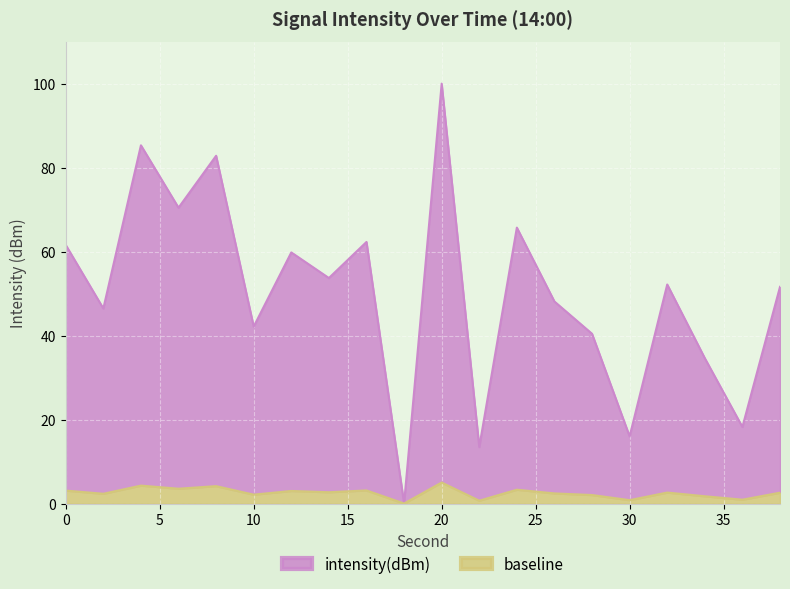

What is the maximum value shown in the chart?

100.0